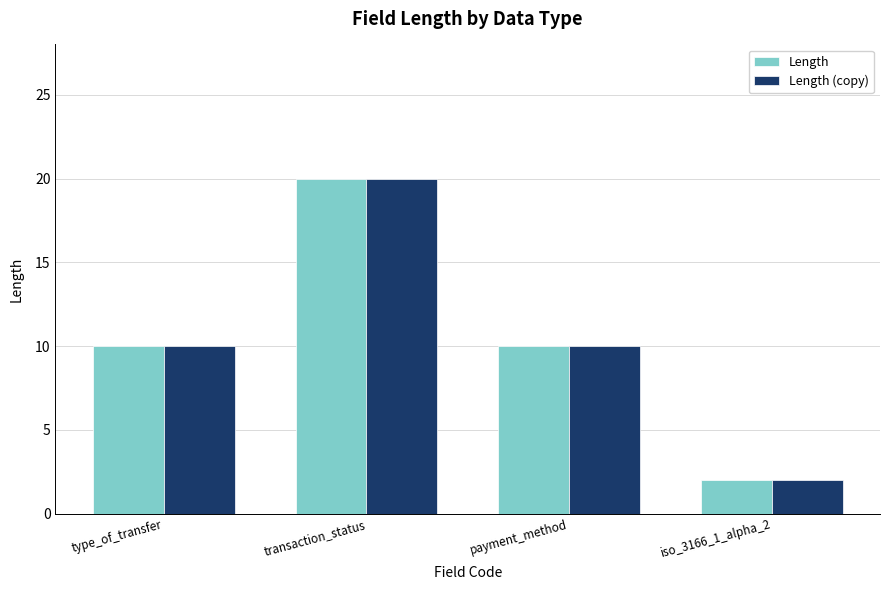

What is the value of the Length bar at the 1st from the left?

10